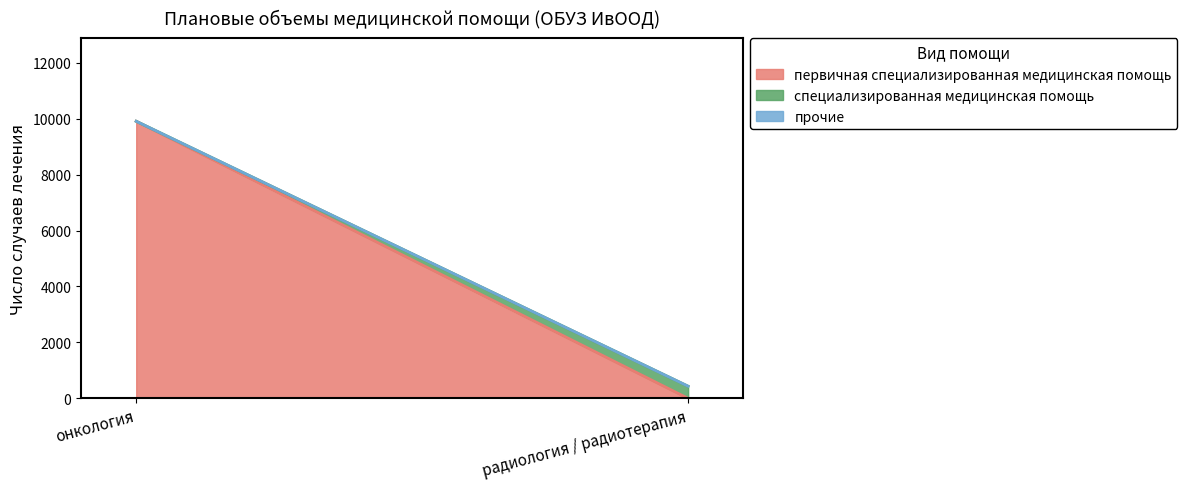

Where is специализированная медицинская помощь nearest to the value 217?

онкология